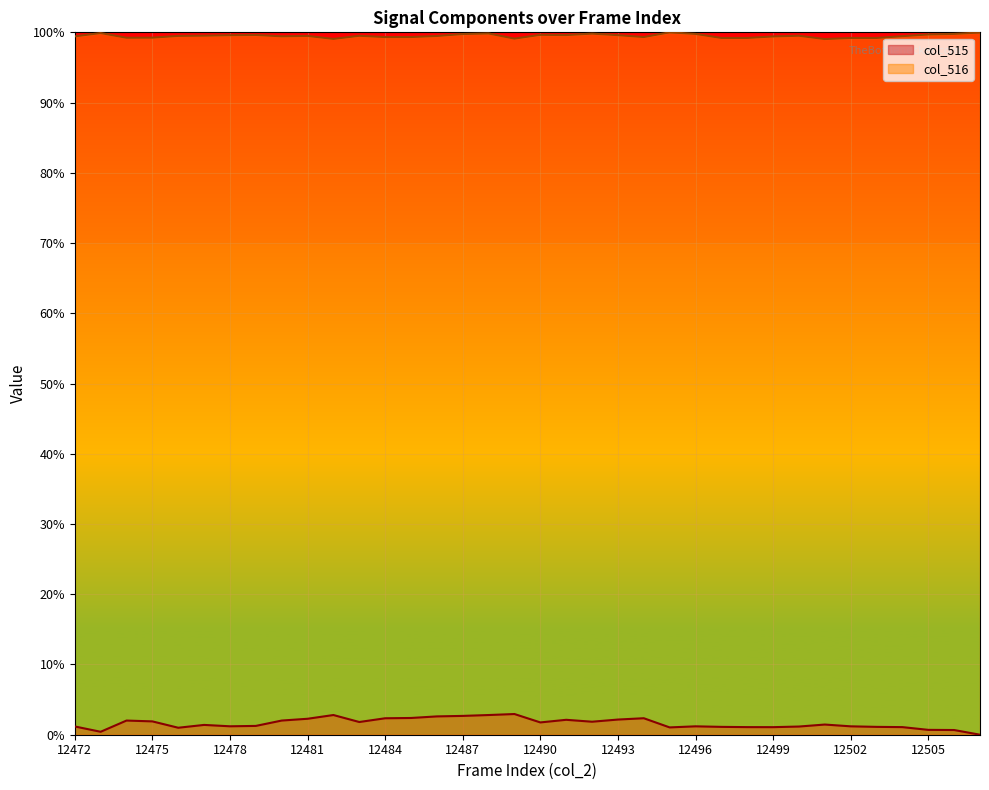

At which category does col_515 reach its first local peak?

12474